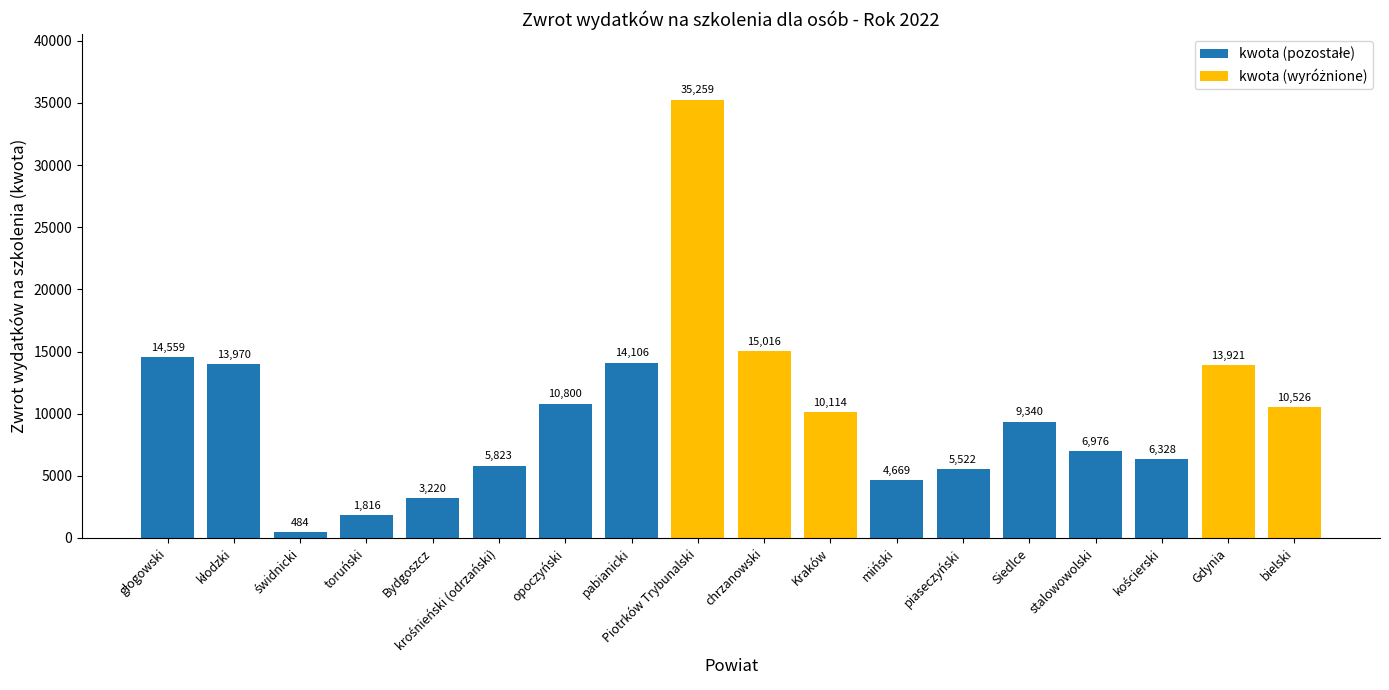

What value does the data have at Piotrków Trybunalski, to the nearest 100?

35300